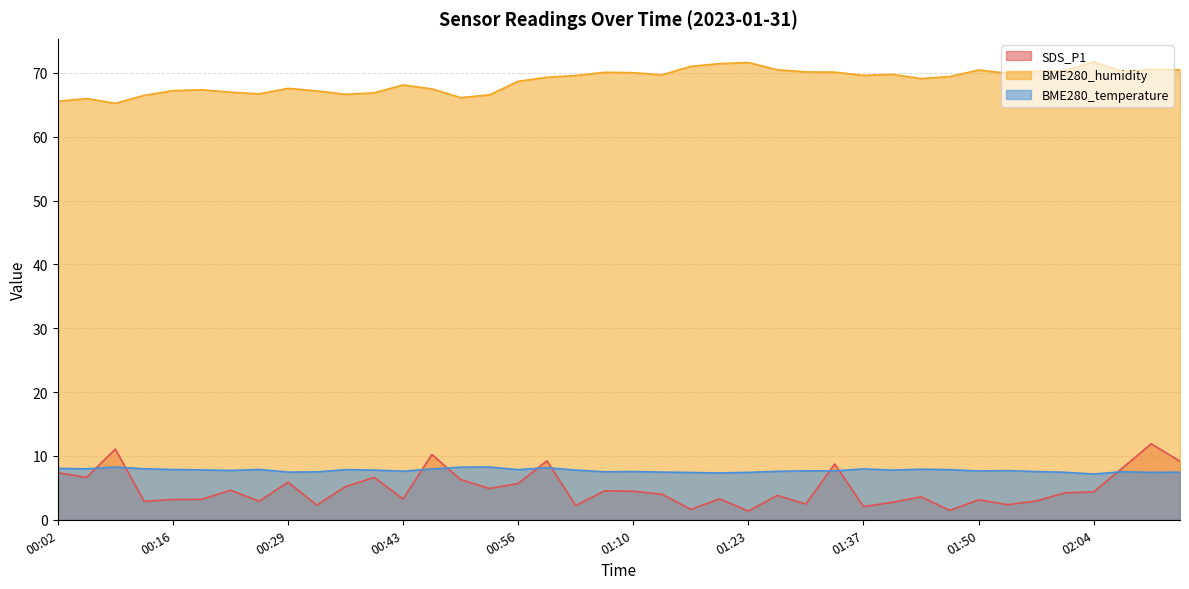

List the labels in order of BME280_humidity value, smallest first.

00:09, 00:02, 00:06, 00:49, 00:13, 00:53, 00:36, 00:26, 00:39, 00:23, 00:33, 00:16, 00:19, 00:46, 00:29, 00:43, 00:56, 01:43, 01:00, 01:47, 01:03, 01:37, 01:13, 01:40, 01:54, 01:10, 01:06, 01:33, 01:30, 02:07, 01:57, 02:01, 01:50, 01:27, 02:14, 02:11, 01:16, 01:20, 01:23, 02:04